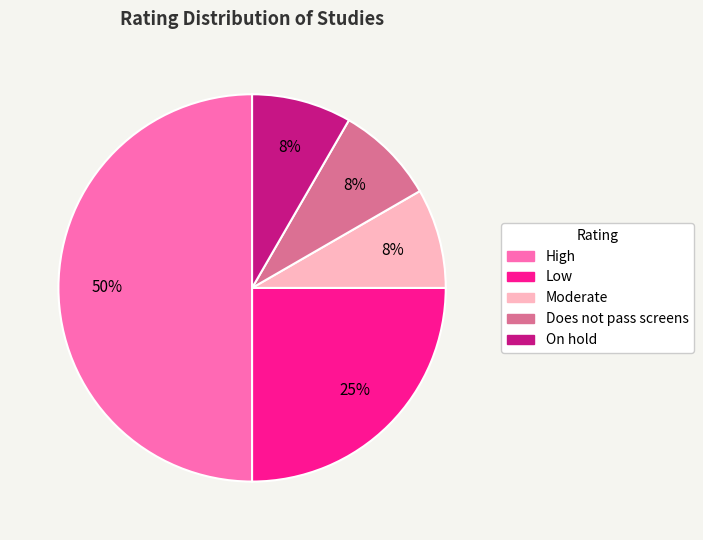

Is it true that High is 50% of the pie?

True